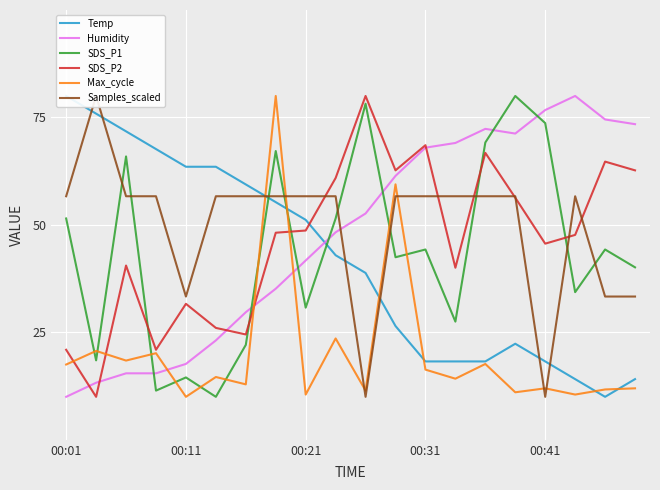

What is the total value across all series at 5?

194.0